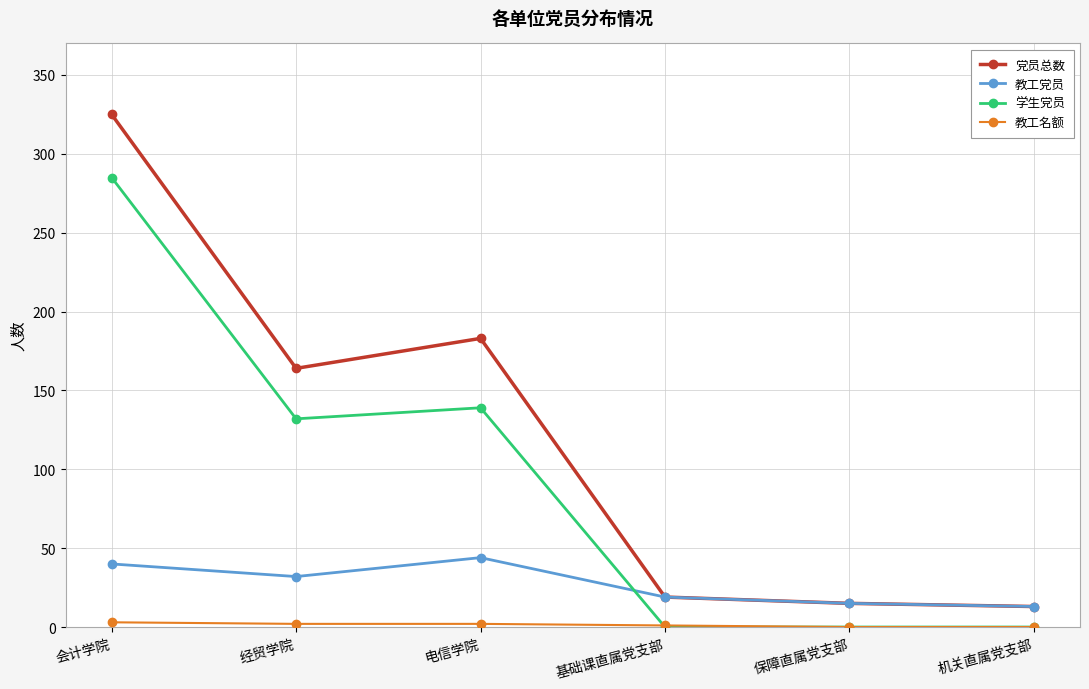

At which category does 学生党员 reach its first local peak?

电信学院